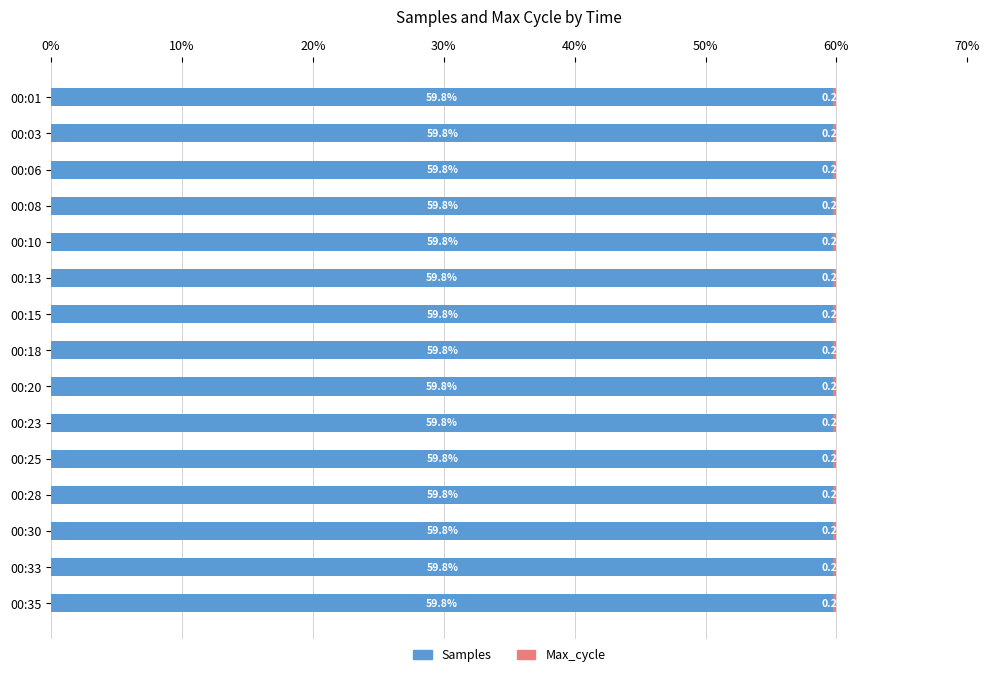

How many distinct data groups are displayed?

2